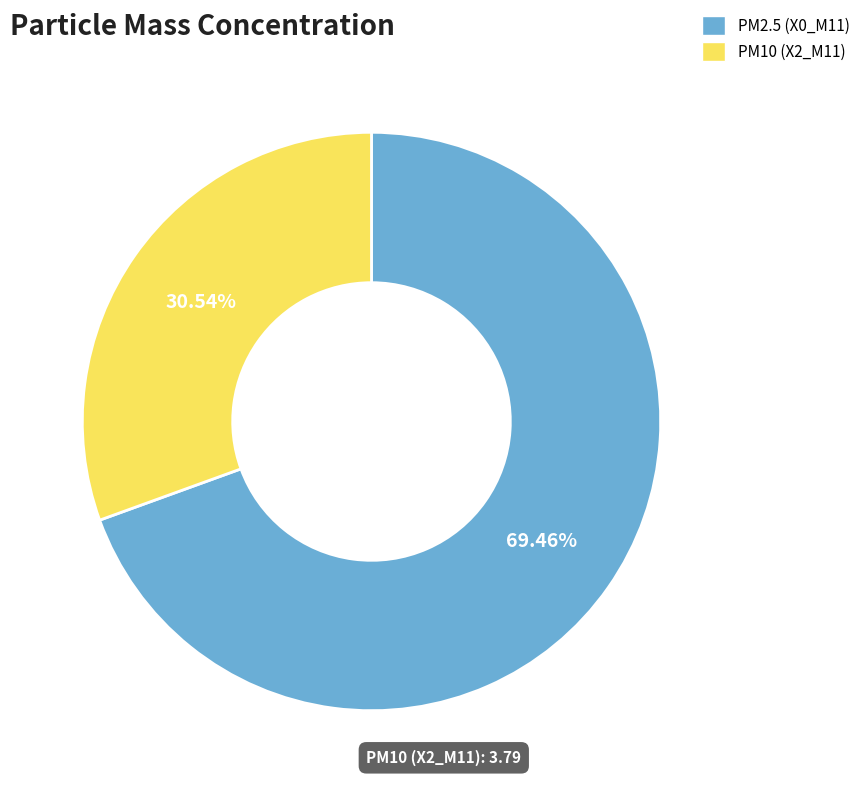

Rank the categories by value from highest to lowest.

PM2.5 (X0_M11), PM10 (X2_M11)